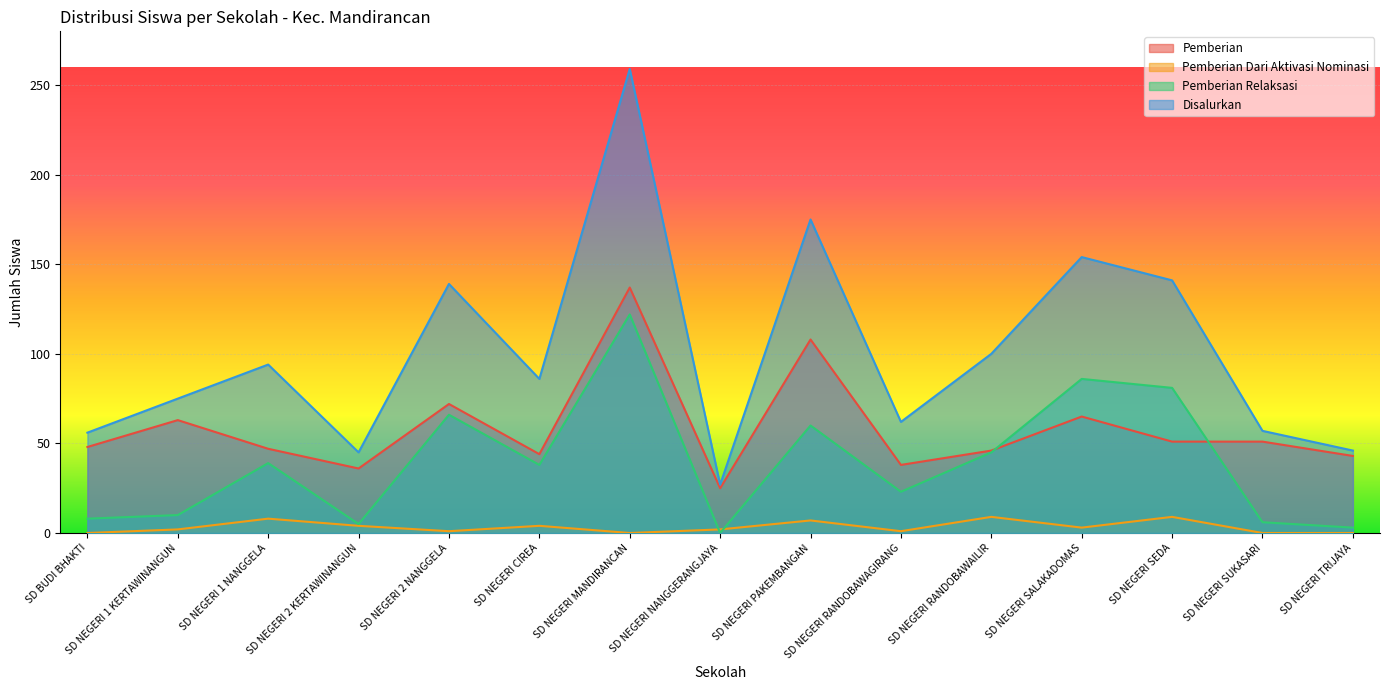

How many positive values does the Pemberian Relaksasi series have?

14